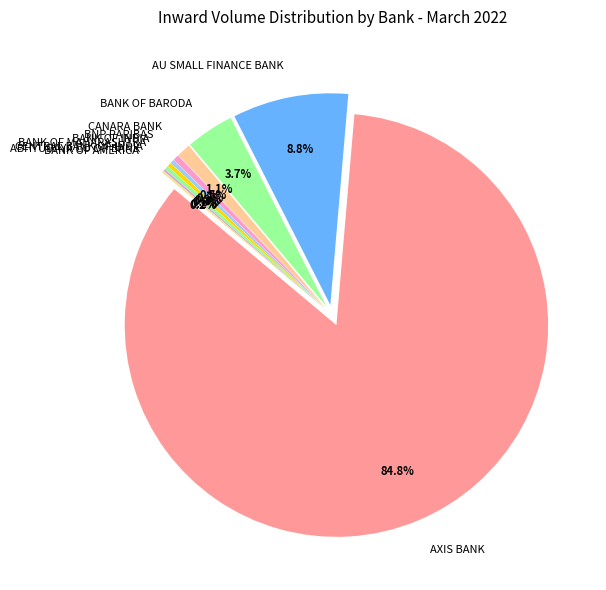

Which category has the biggest portion of the pie?

AXIS BANK